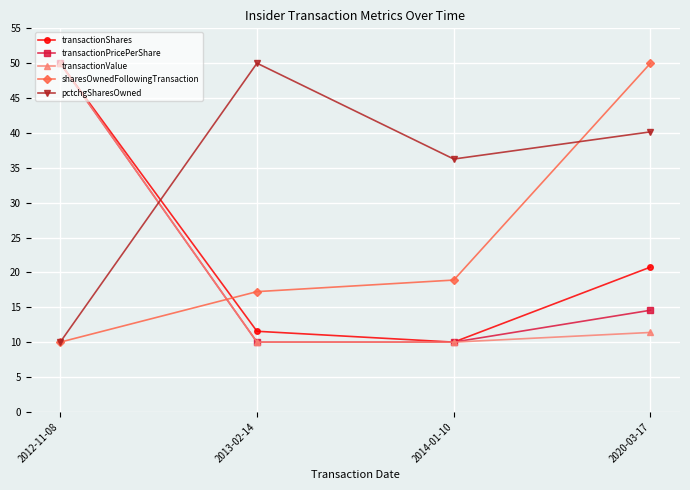

Is it true that transactionPricePerShare equals 5.2 at 2013-02-14?

False